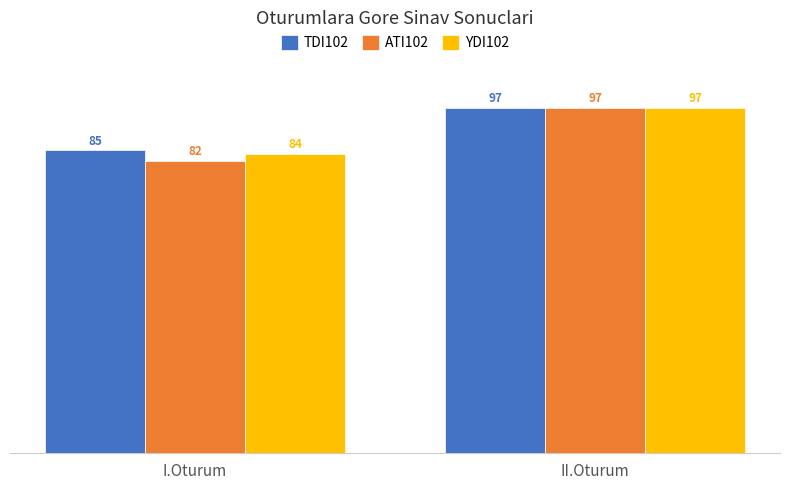

What are all the series names shown in the legend?

TDI102, ATI102, YDI102